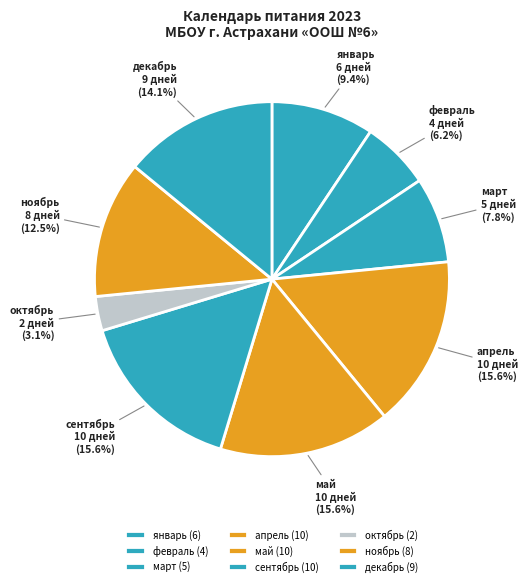

How much of the chart is everything except сентябрь?

84.4%